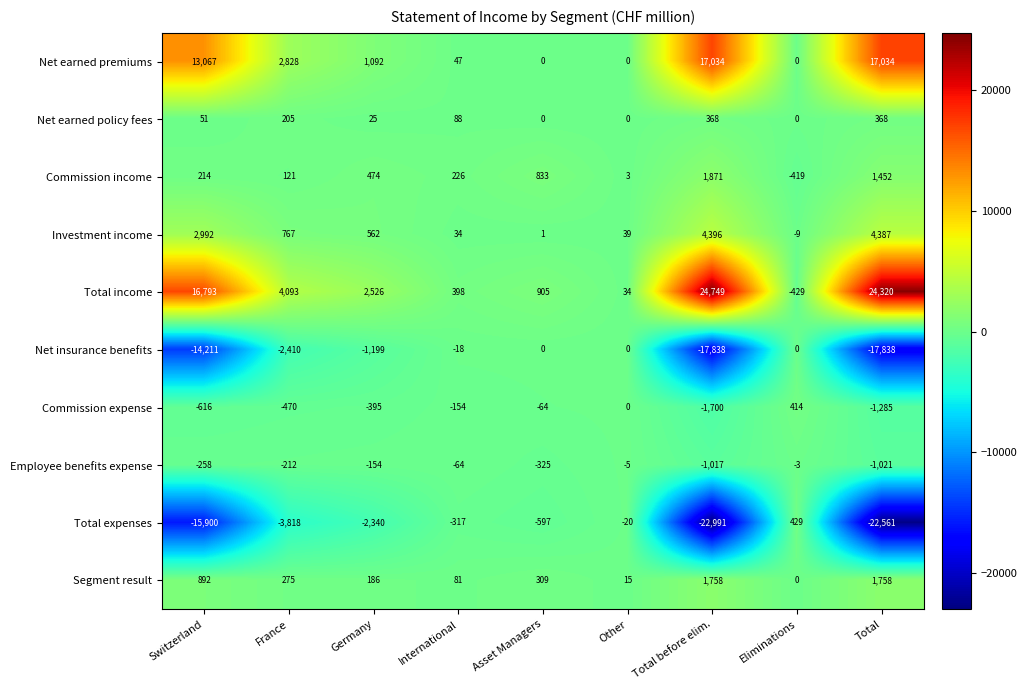

True or false: Segment result has a value of 275 at France.

True